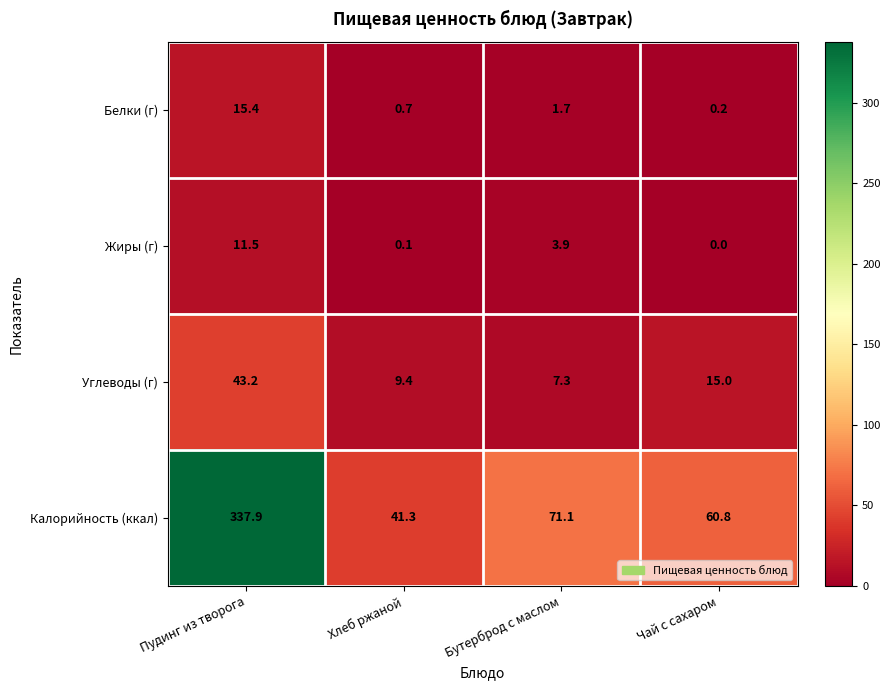

Reading left to right, list all the values displayed in this chart.

Белки (г): 15.4	0.7	1.7	0.2
Жиры (г): 11.5	0.1	3.9	0.0
Углеводы (г): 43.2	9.4	7.3	15.0
Калорийность (ккал): 337.9	41.3	71.1	60.8